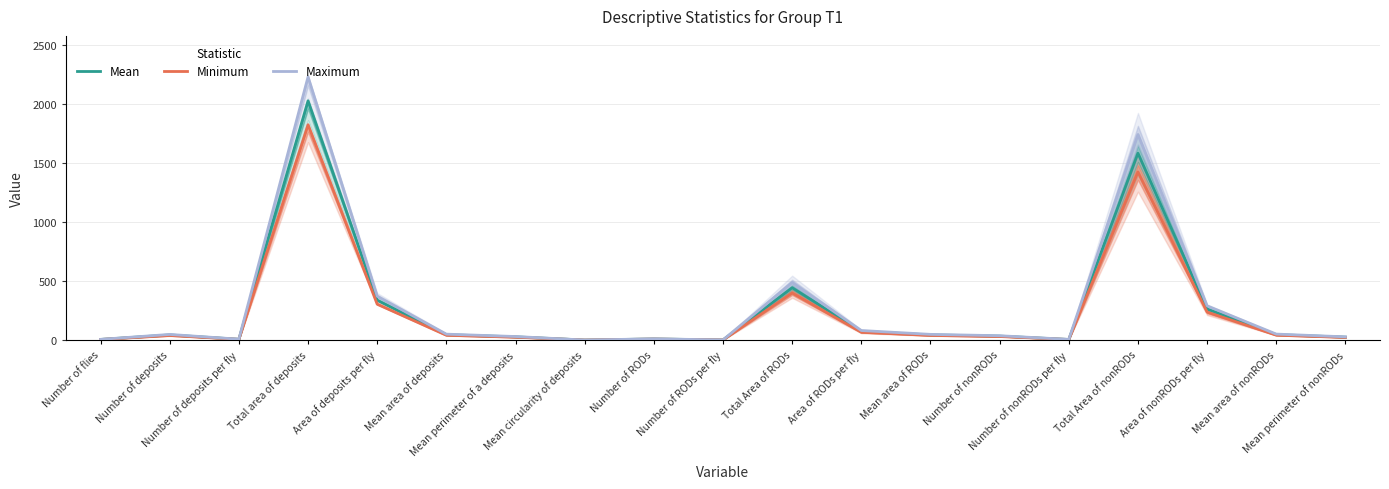

What is the value of the Maximum point at the 13th from the left?

48.8